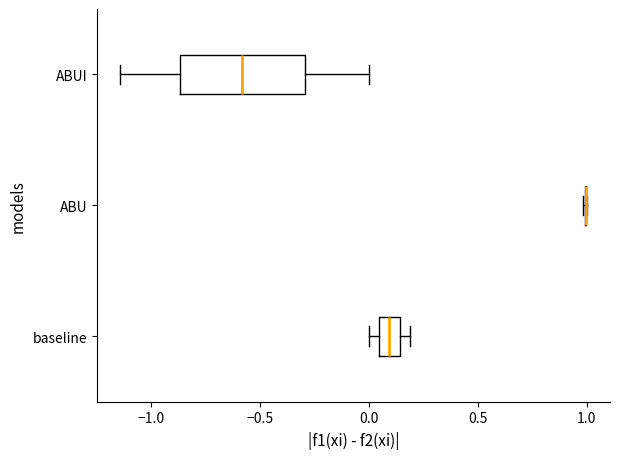

Reading bottom to top, read every box against the x-axis: the position of its median line, the range the box covers, and the ends of its whiskers. The values are not printed on the chart, so give them approximately, as read against the axis.

baseline: median 0.10, box 0.05 to 0.15, whiskers 0.00 to 0.20
ABU: box collapsed to a line at 1.00, whiskers 1.00 to 1.00
ABUI: median -0.60, box -0.85 to -0.30, whiskers -1.15 to 0.00